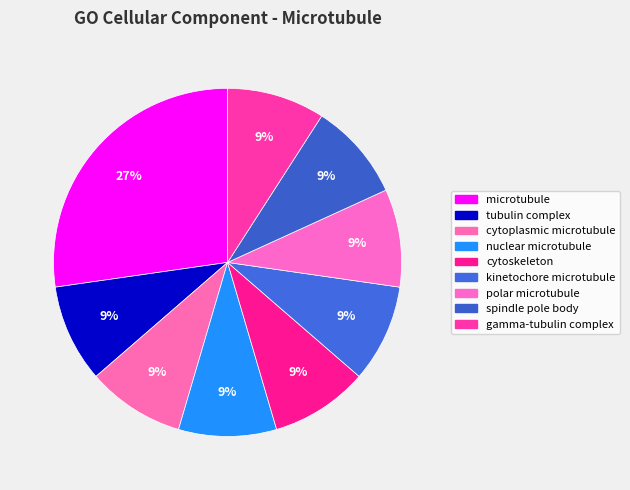

The cytoskeleton slice represents 15% of the pie. True or false?

False